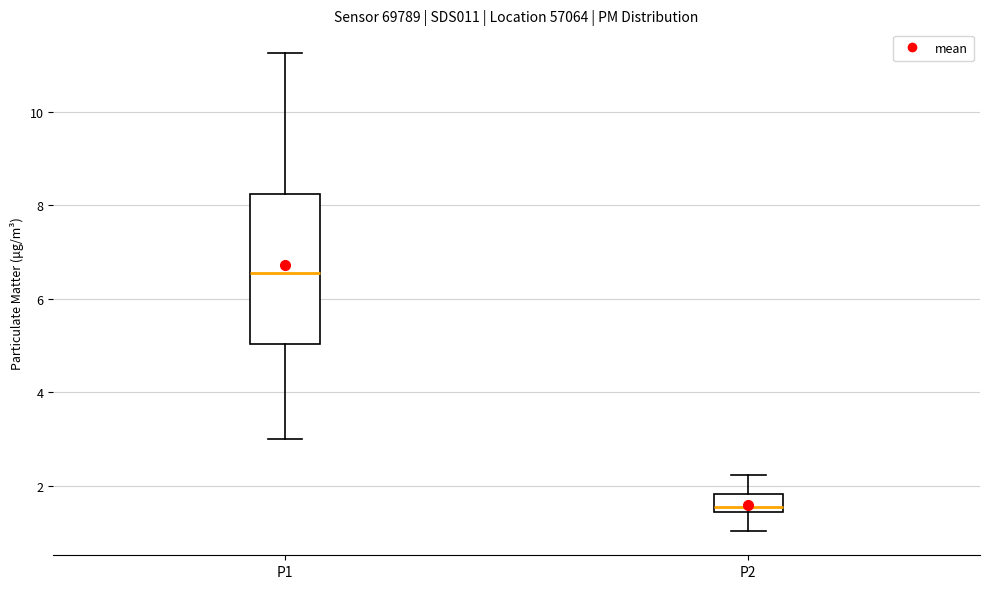

Reading left to right, read every box against the y-axis: the position of its median line, the range the box covers, and the ends of its whiskers. The values are not printed on the chart, so give them approximately, as read against the axis.

P1: median 6.6, box 5.0 to 8.2, whiskers 3.0 to 11.2
P2: median 1.6, box 1.4 to 1.8, whiskers 1.0 to 2.2